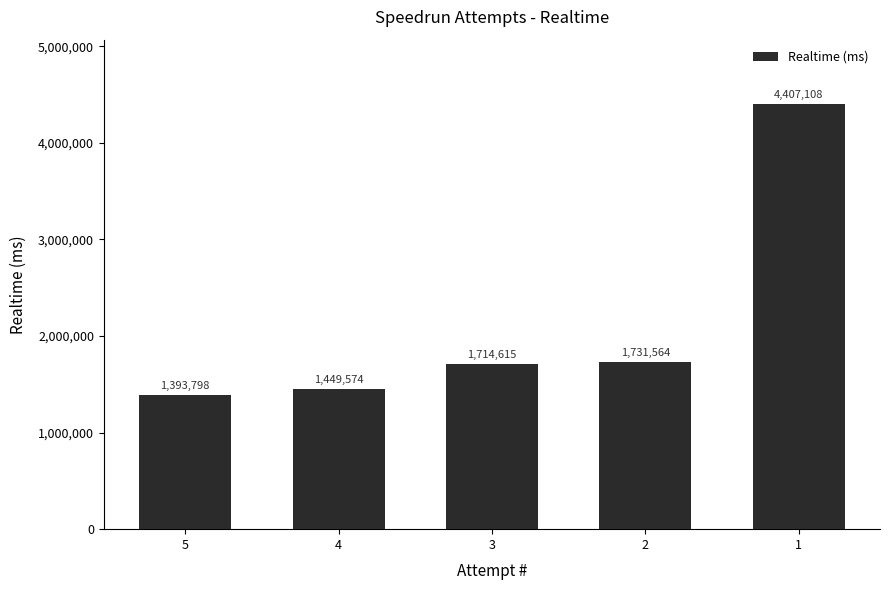

What is the greatest value displayed?

4407108